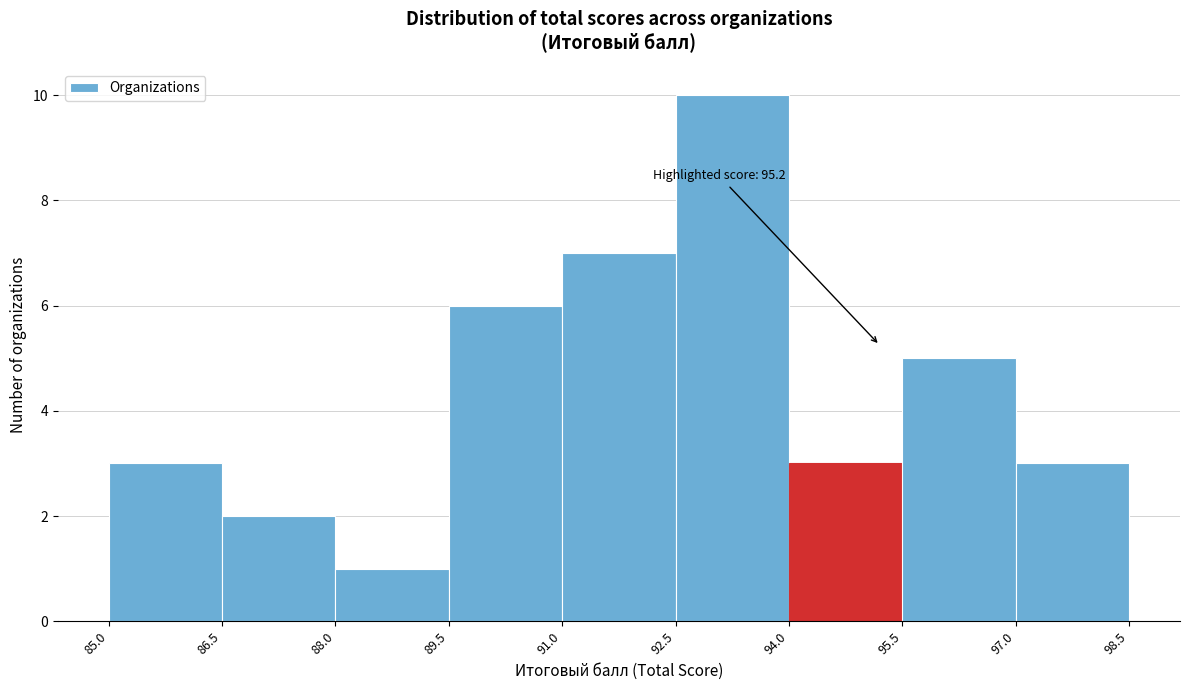

Over which range of the x-axis is the bar tallest?

92.5 to 94.0